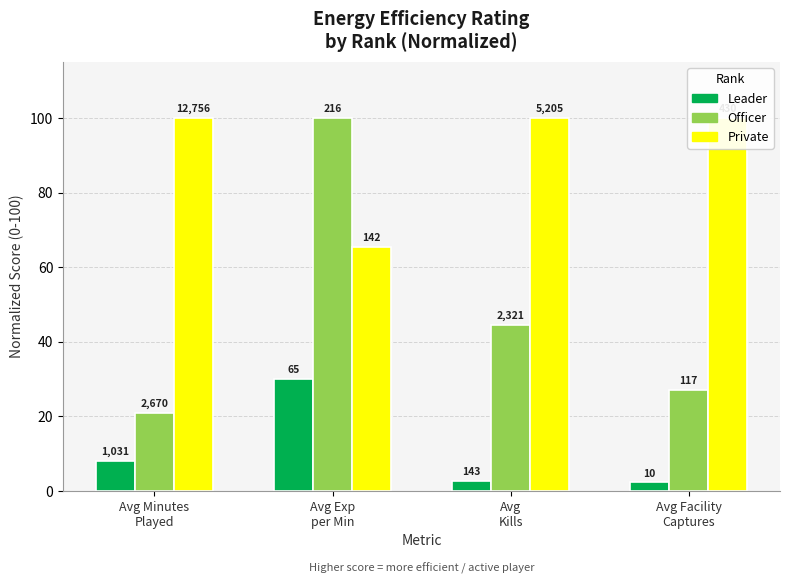

What is the difference between the maximum and minimum values in the Private series?

34.5